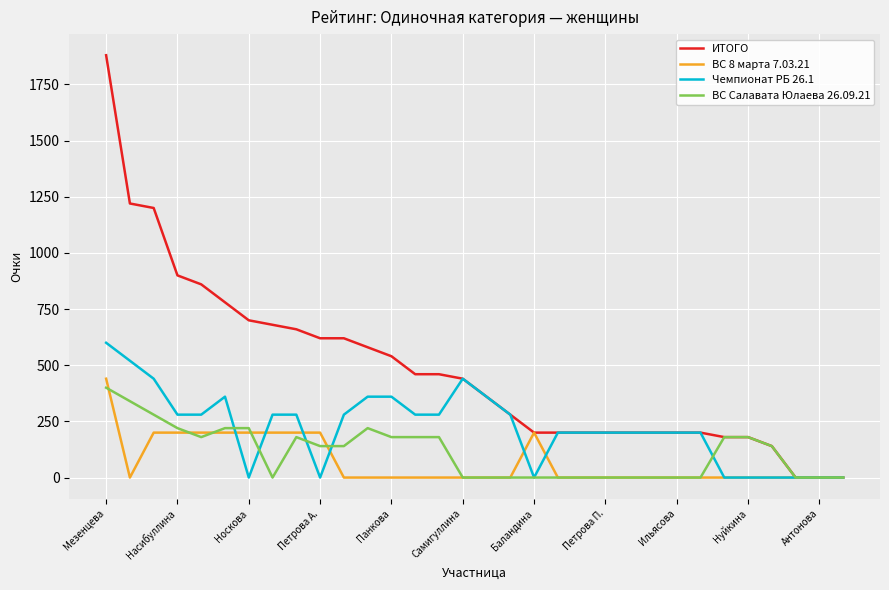

Which series has the widest spread of values?

ИТОГО